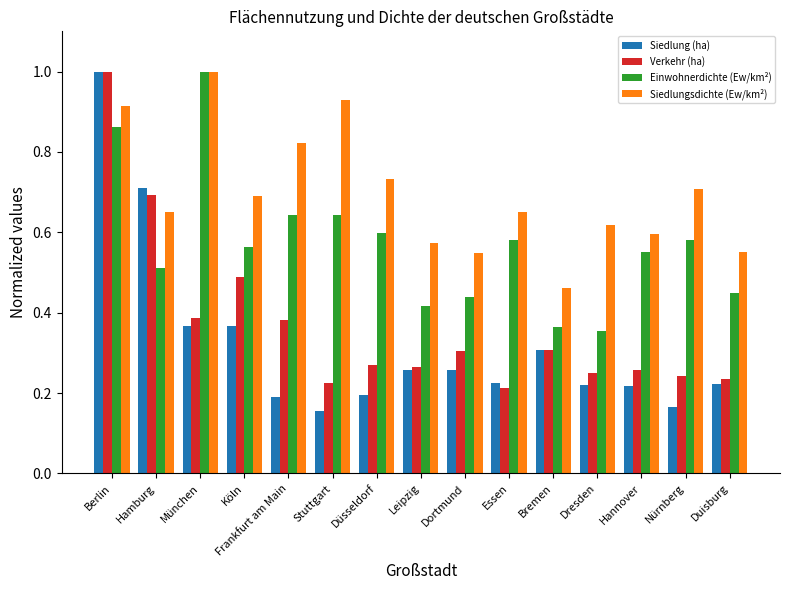

Which series has the largest range (max minus min)?

Siedlung (ha)